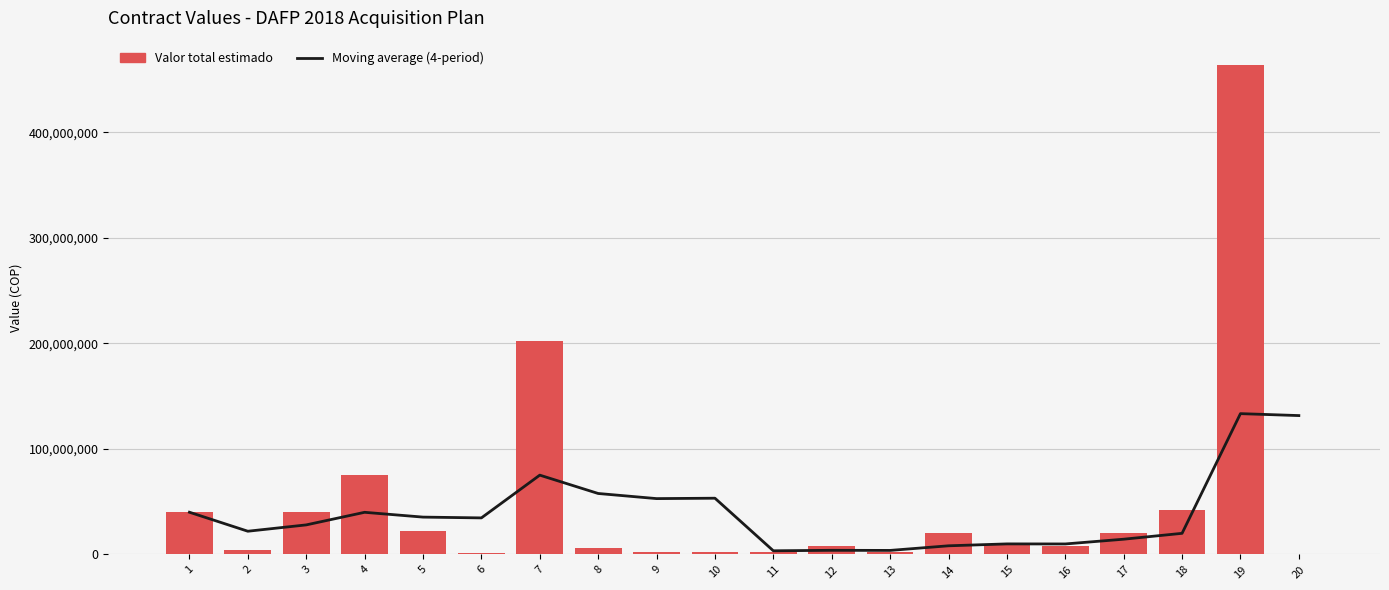

Which has a higher value, 18 or 1?

1